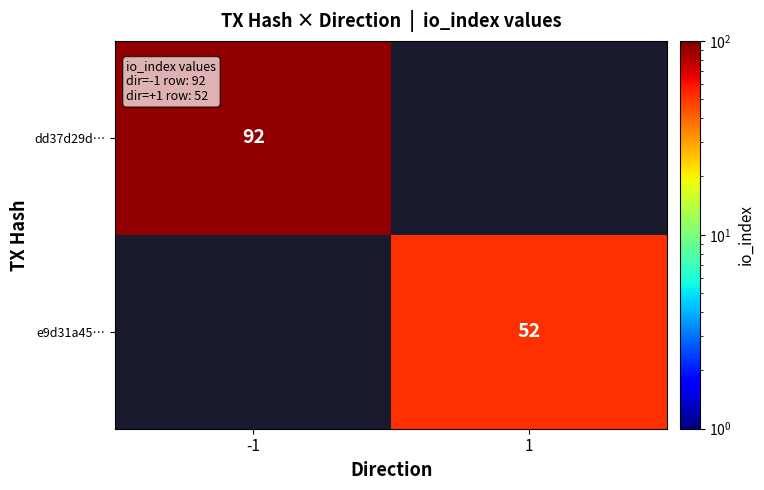

At which category does the chart reach its minimum across all series?

1